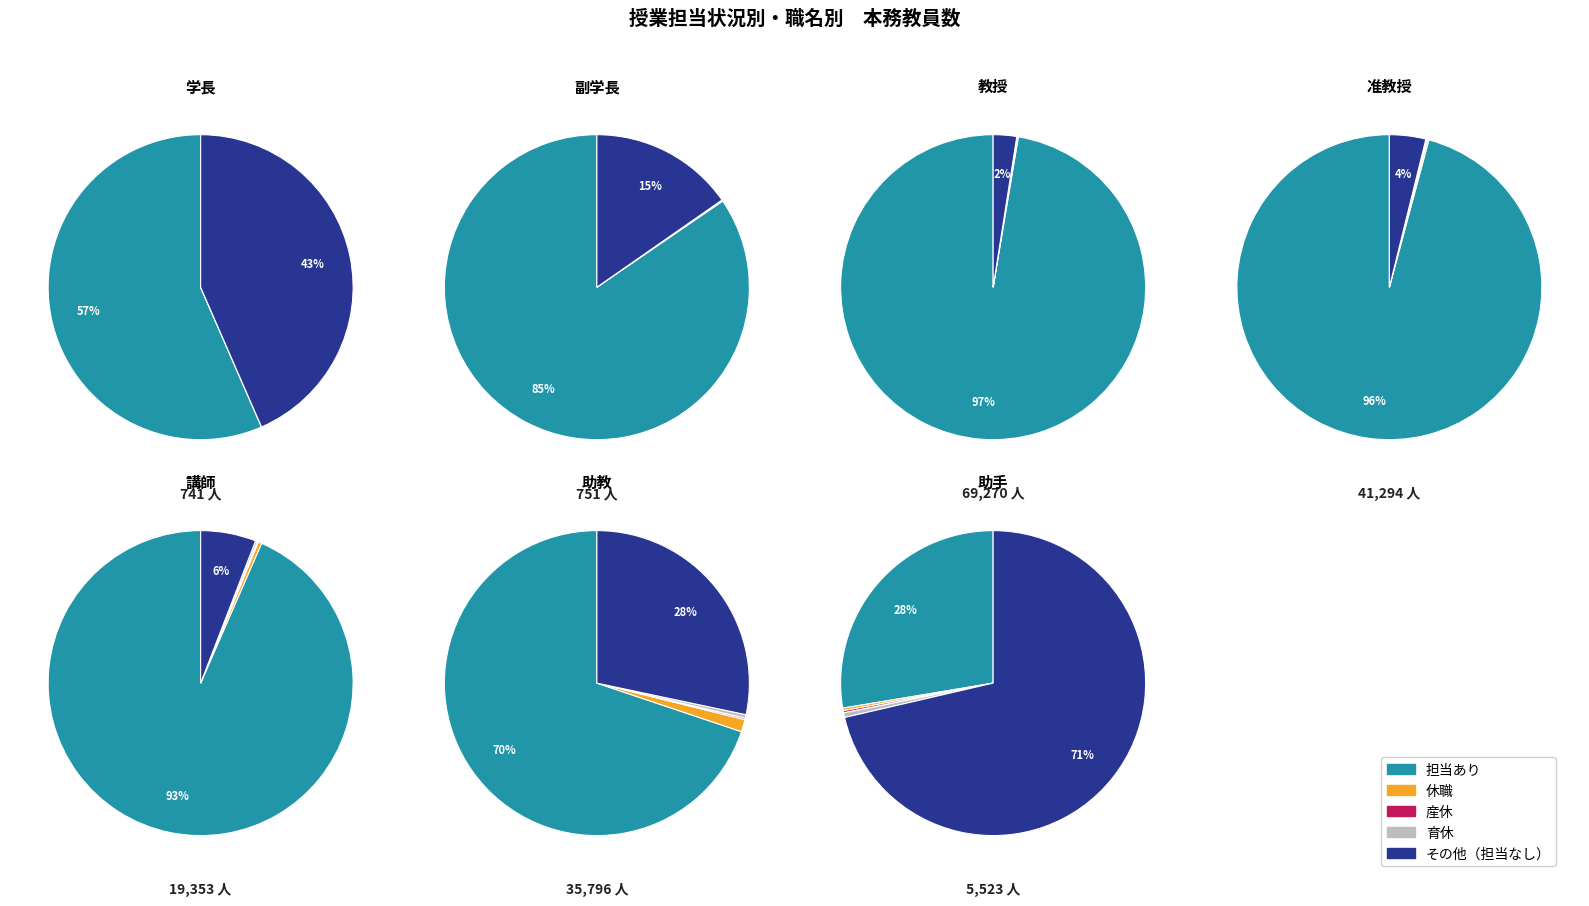

Is it true that 講師 is 1% of the pie?

False